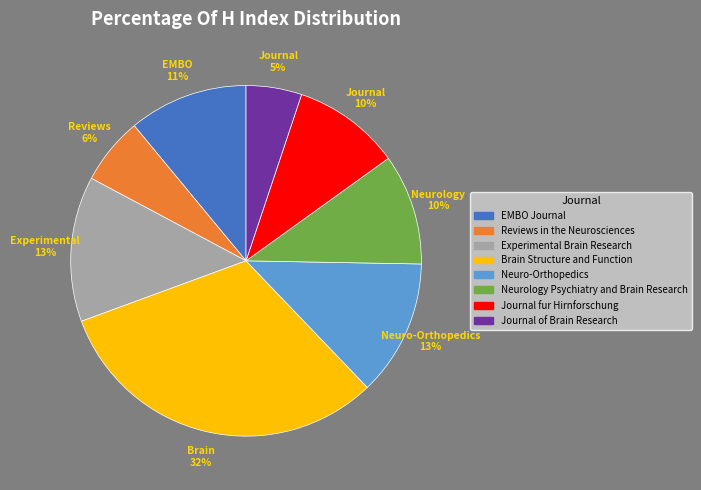

How many slices are in this pie chart?

8